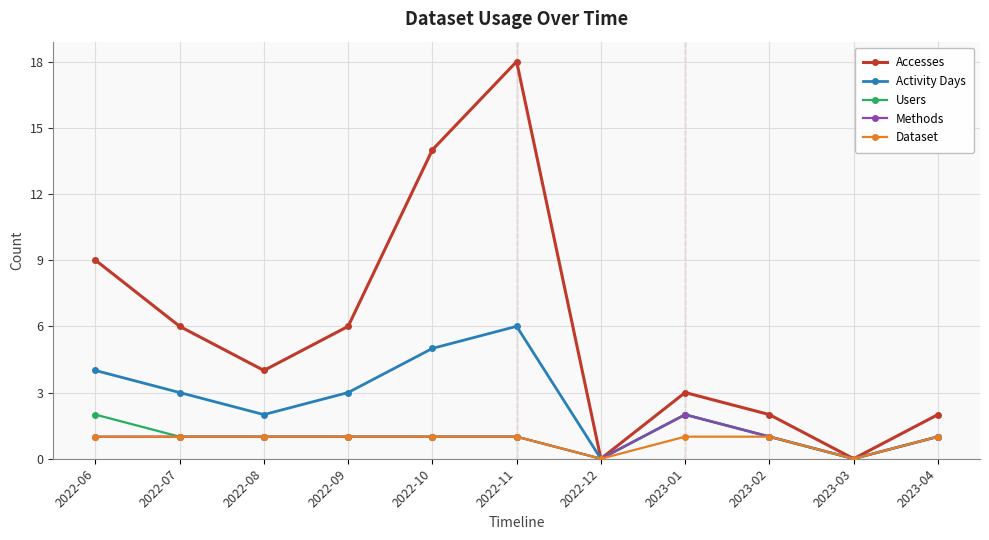

Is the value of Accesses at 2023-04 greater than the value of Dataset at 2022-06?

Yes